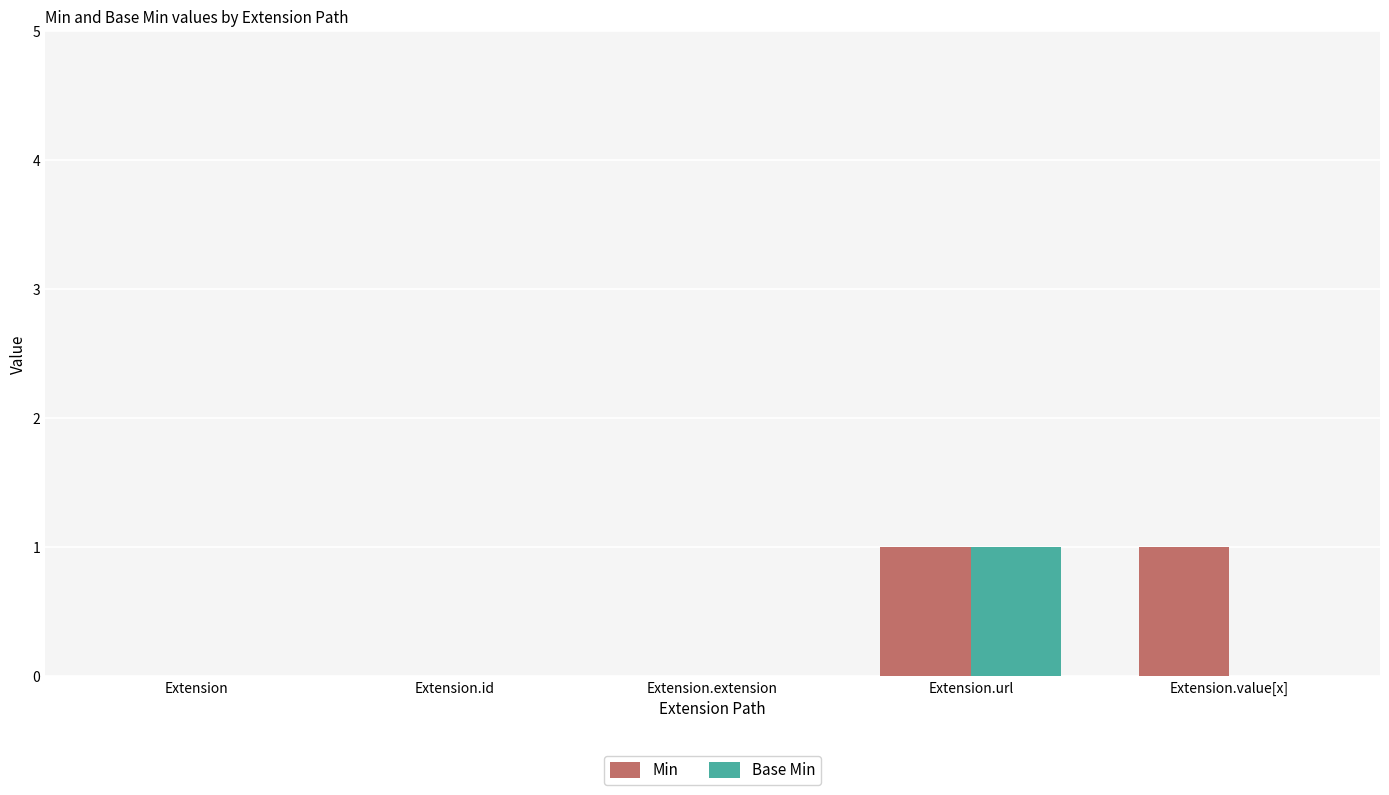

Is the value of Min at Extension.id greater than the value of Base Min at Extension.url?

No